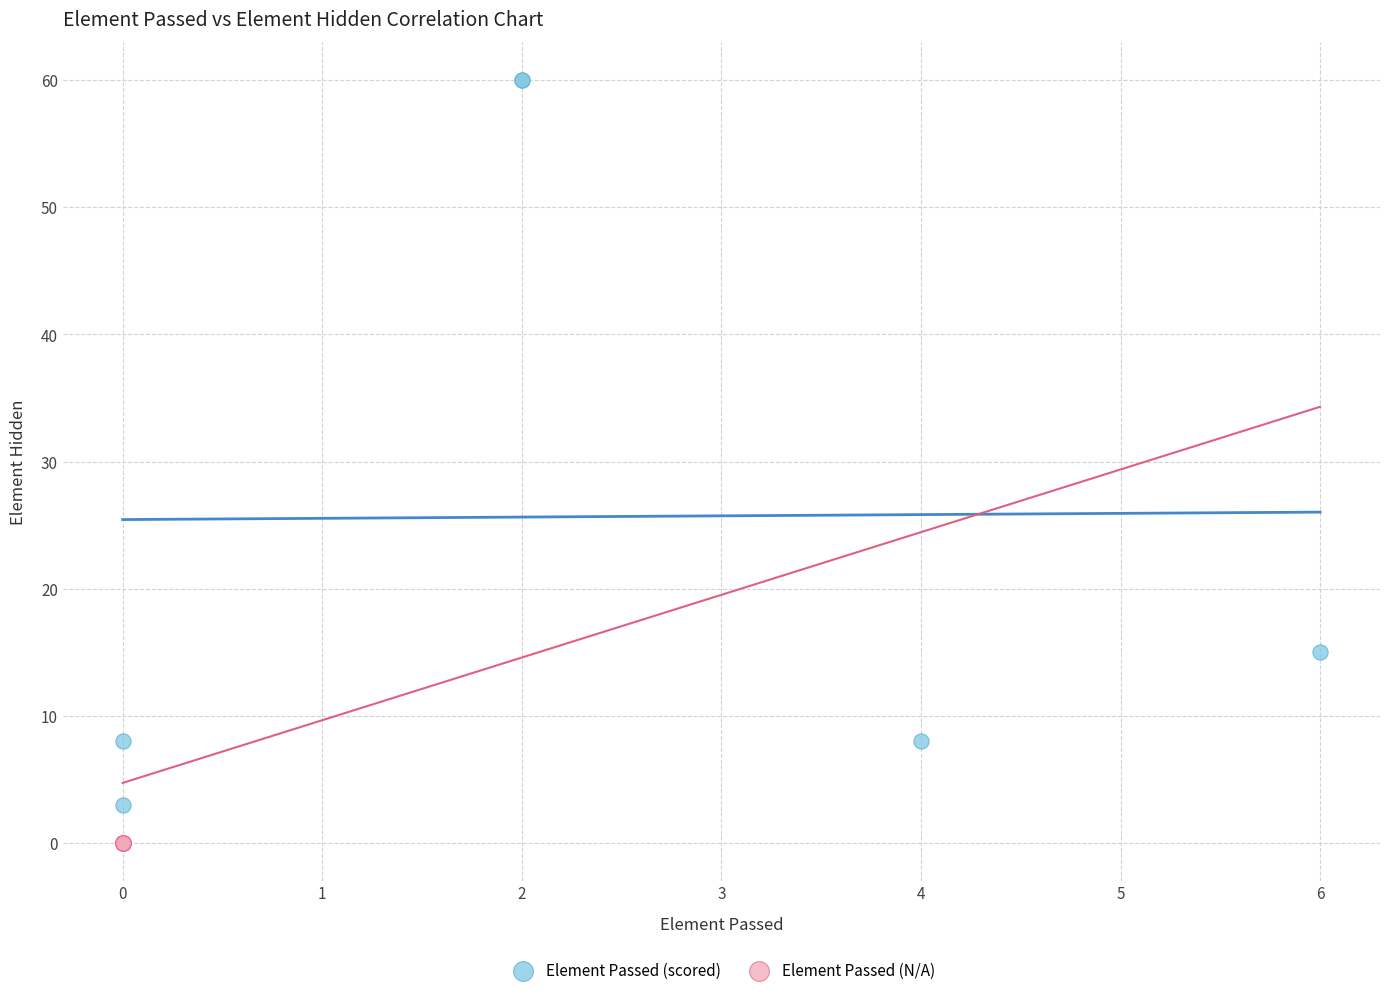

Which series reaches the minimum Y coordinate?

Element Passed (N/A)